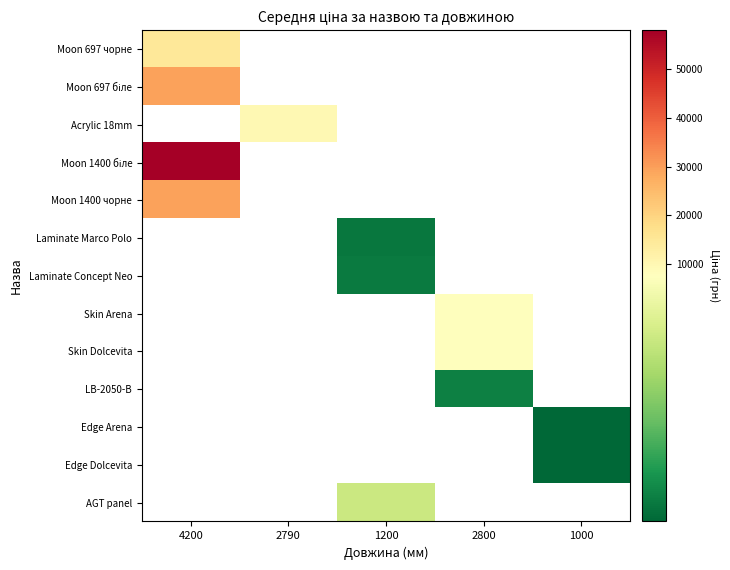

What is the maximum value shown in the chart?

58037.0